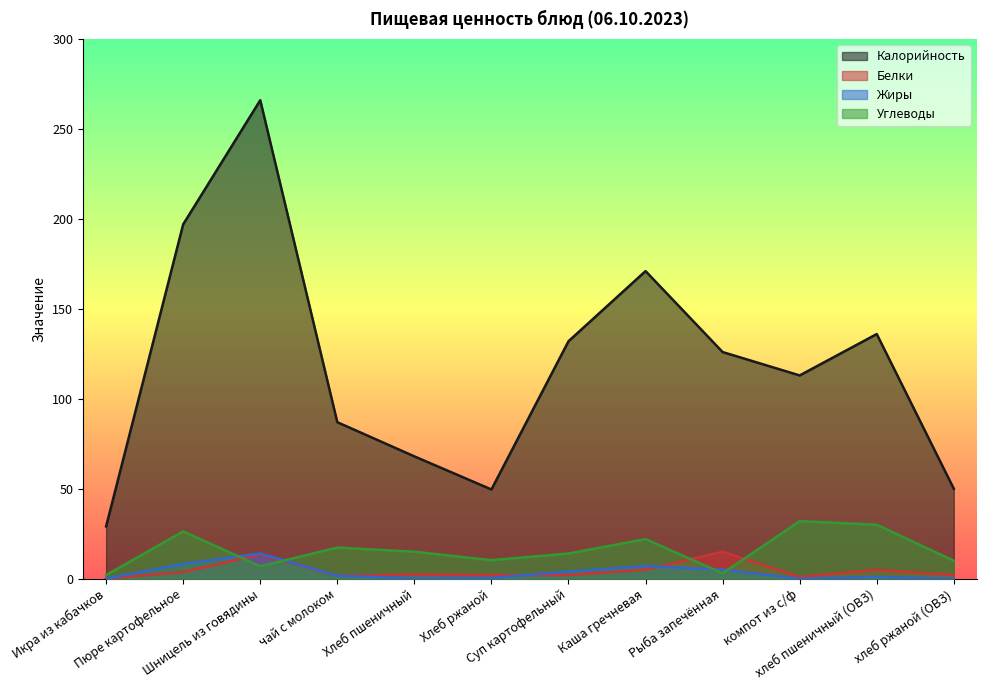

Is the value of Белки at хлеб ржаной (ОВЗ) greater than the value of Калорийность at Суп картофельный?

No